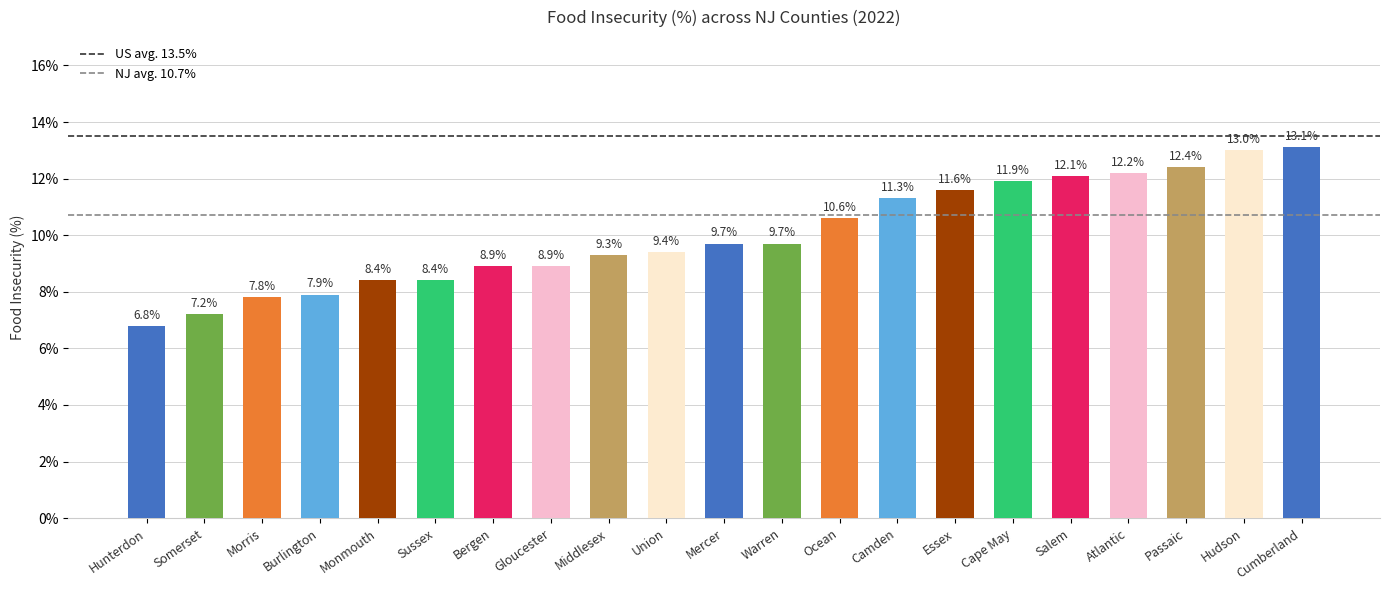

Which label corresponds to the largest value in the chart?

Cumberland